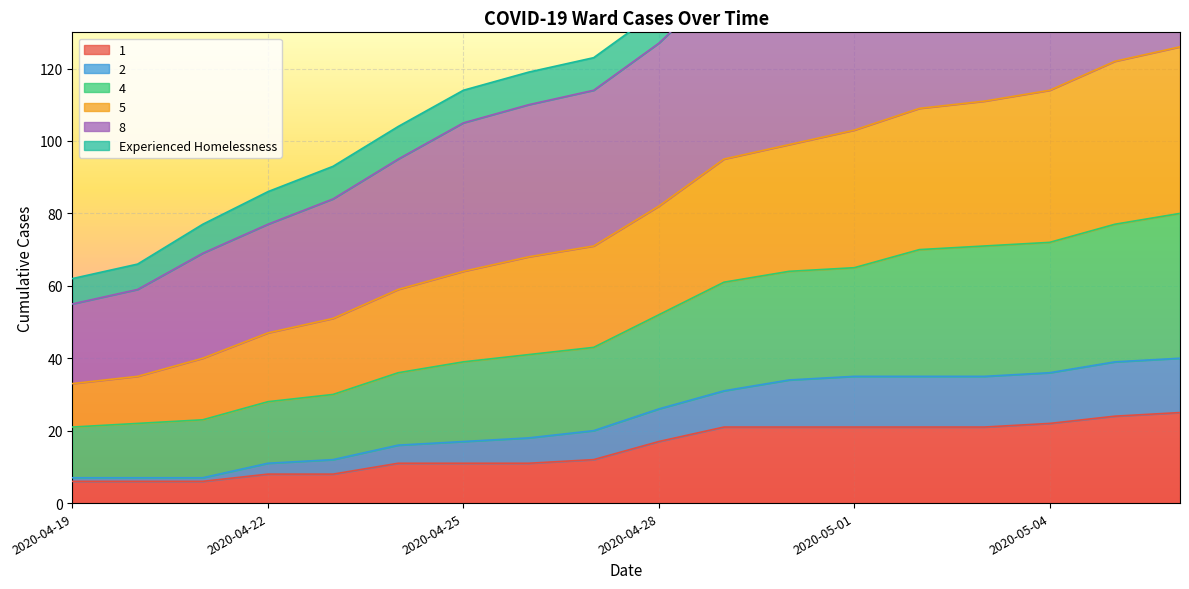

What is the minimum value shown in the chart?

6